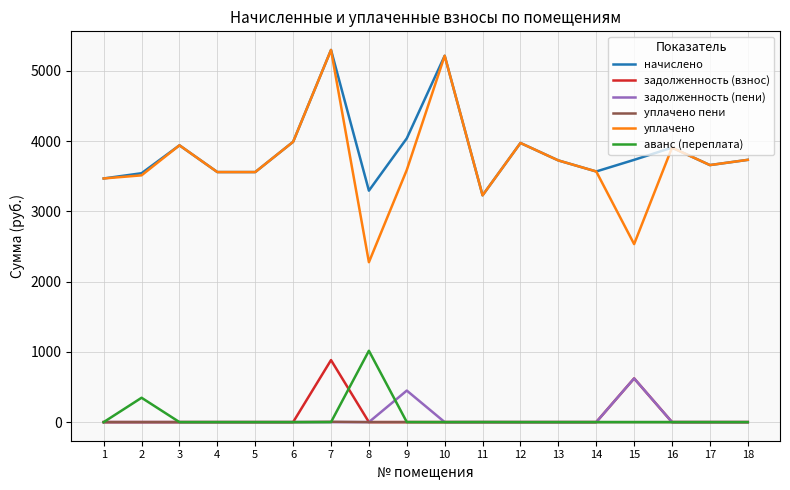

Which series has the widest spread of values?

уплачено